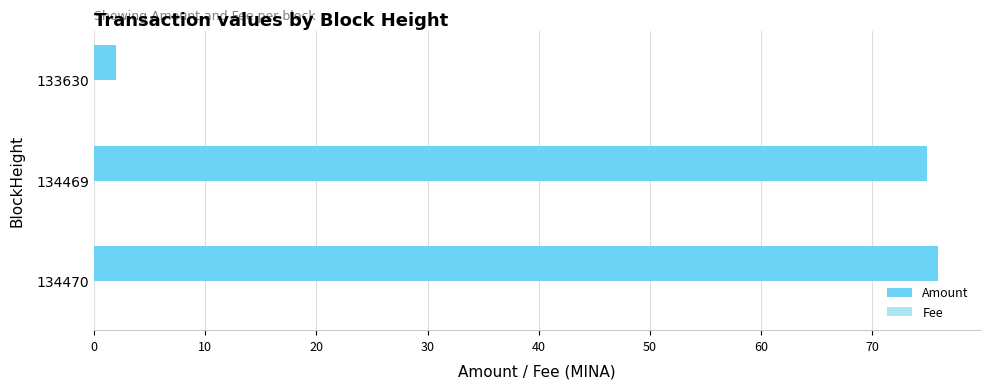

Which series has the largest total across all categories?

Amount